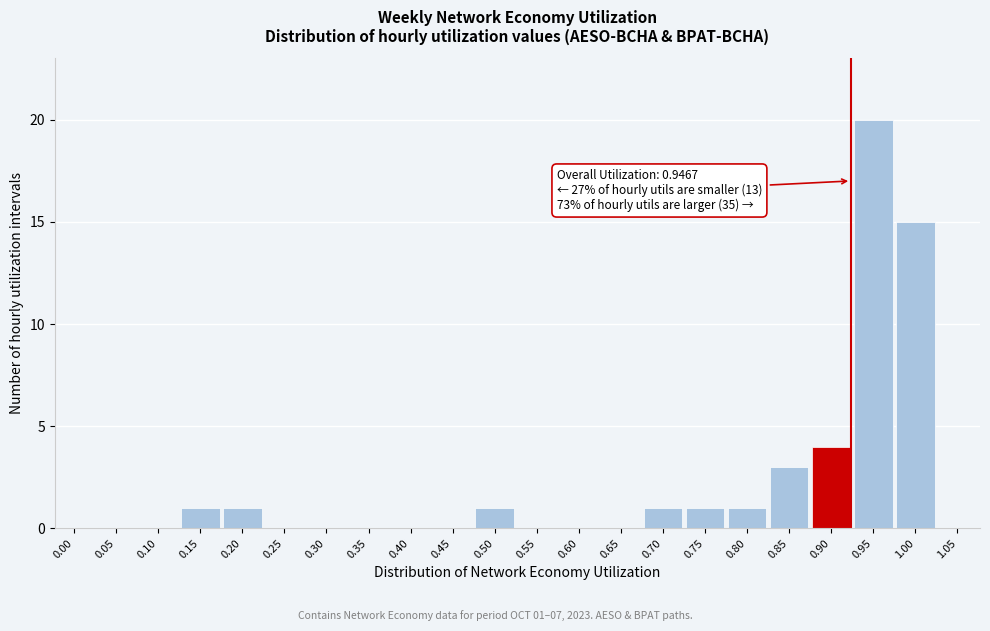

Reading right to left, transcribe all the data shown in this chart.

1.05=0	1.00=15	0.95=20	0.90=4	0.85=3	0.80=1	0.75=1	0.70=1	0.65=0	0.60=0	0.55=0	0.50=1	0.45=0	0.40=0	0.35=0	0.30=0	0.25=0	0.20=1	0.15=1	0.10=0	0.05=0	0.00=0